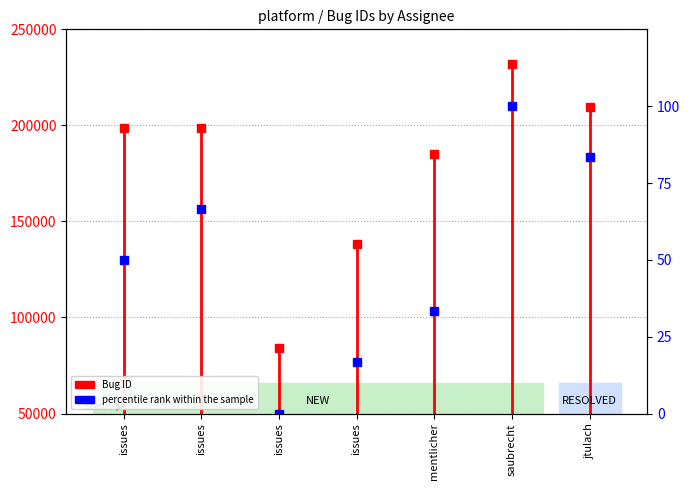

Reading right to left, transcribe all the data shown in this chart.

83.3	100.0	33.3	16.7	0.0	66.7	50.0